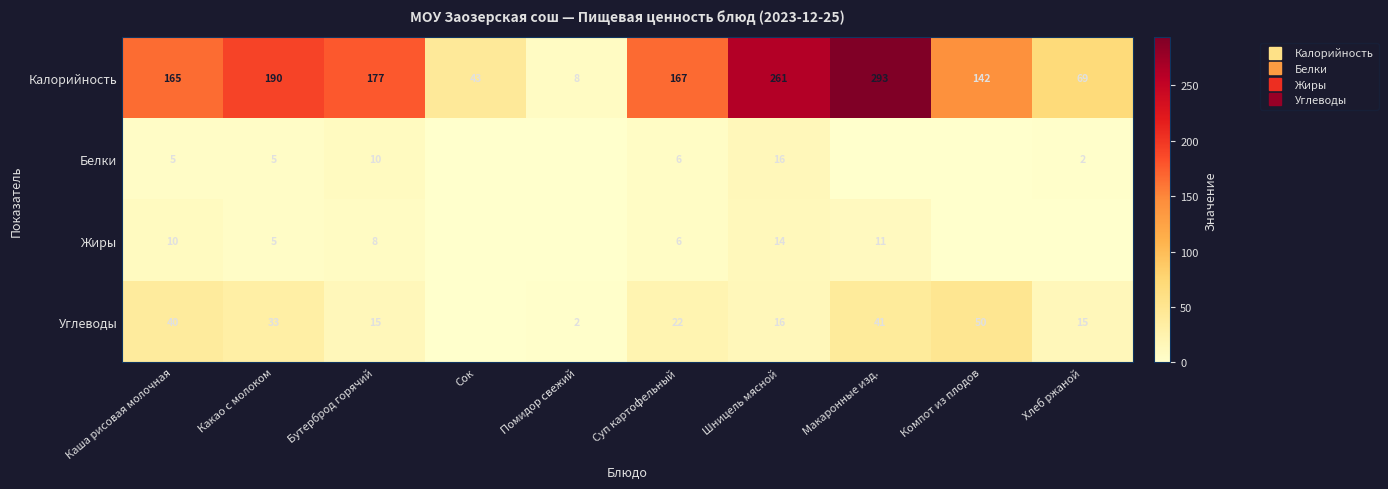

Which series has the widest spread of values?

Калорийность